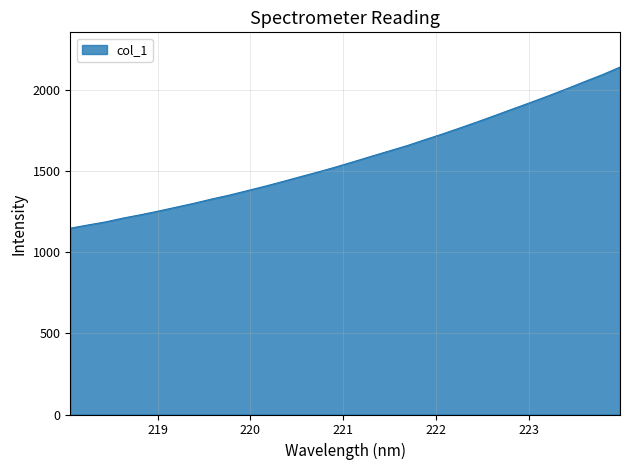

What is the maximum value shown in the chart?

2142.2